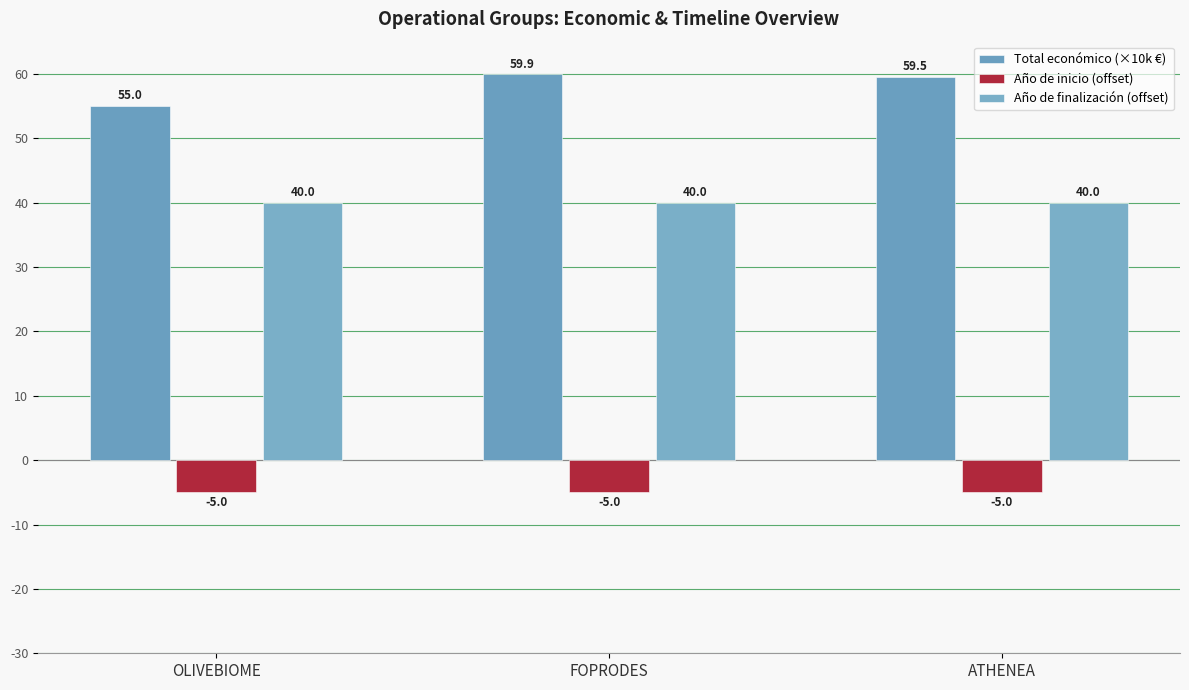

Between ATHENEA and FOPRODES, which is larger?

FOPRODES